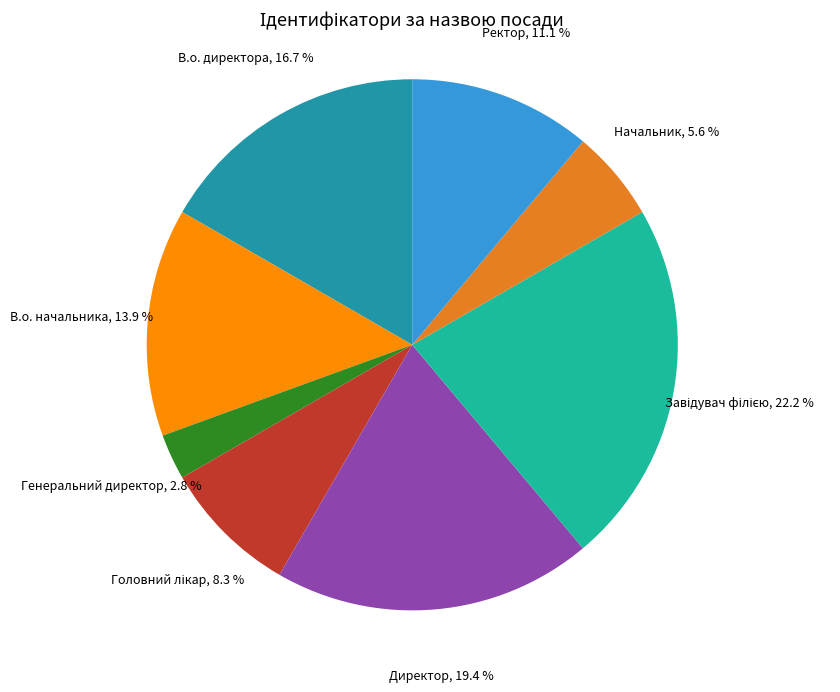

To the nearest percent, what portion does В.о. директора represent?

17%